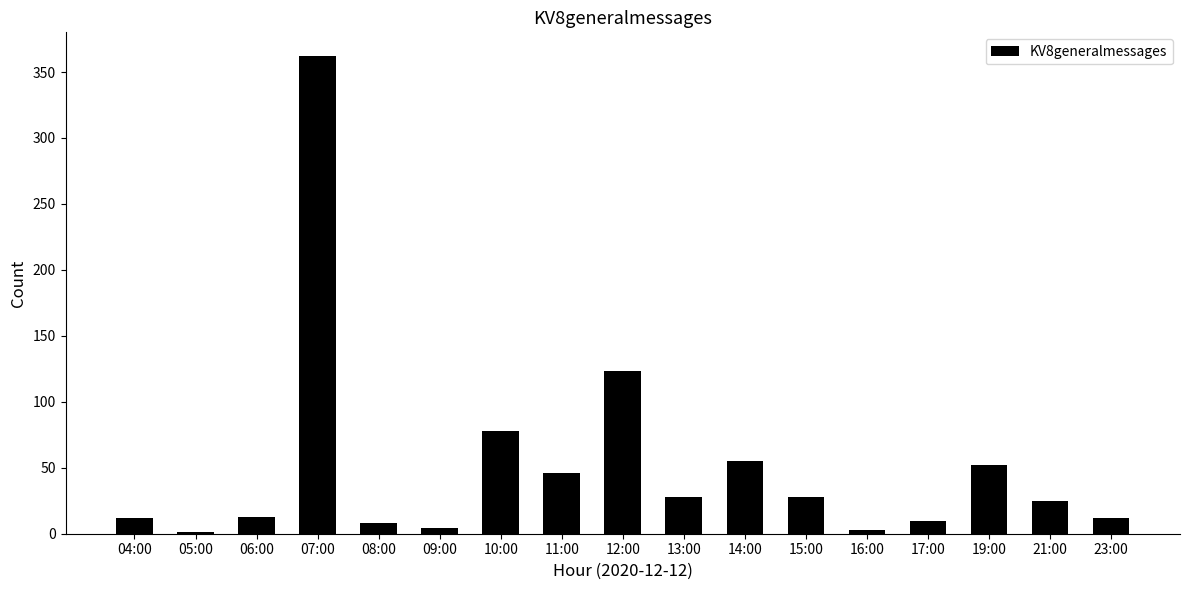

What is the ratio of the value at 11:00 to the value at 15:00?

1.6